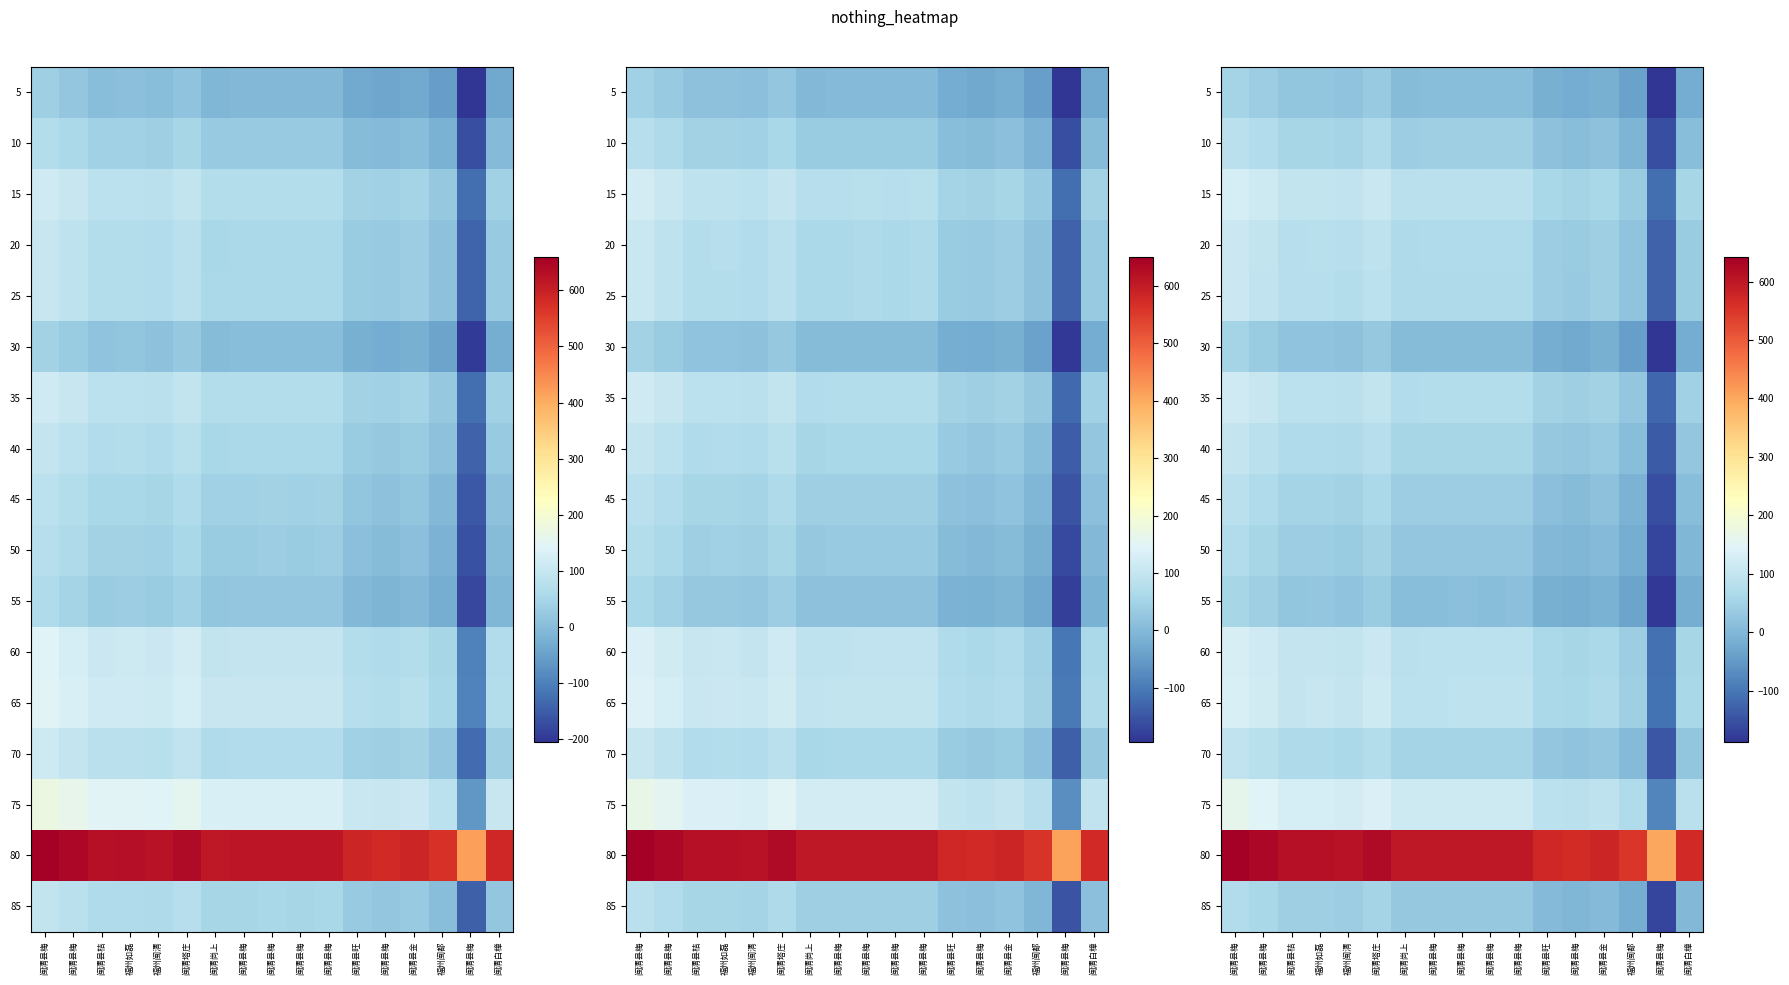

Rank the series at 闽清县梅 from lowest to highest value.

30, 5, 55, 50, 85, 45, 10, 70, 40, 25, 20, 35, 15, 60, 65, 75, 80